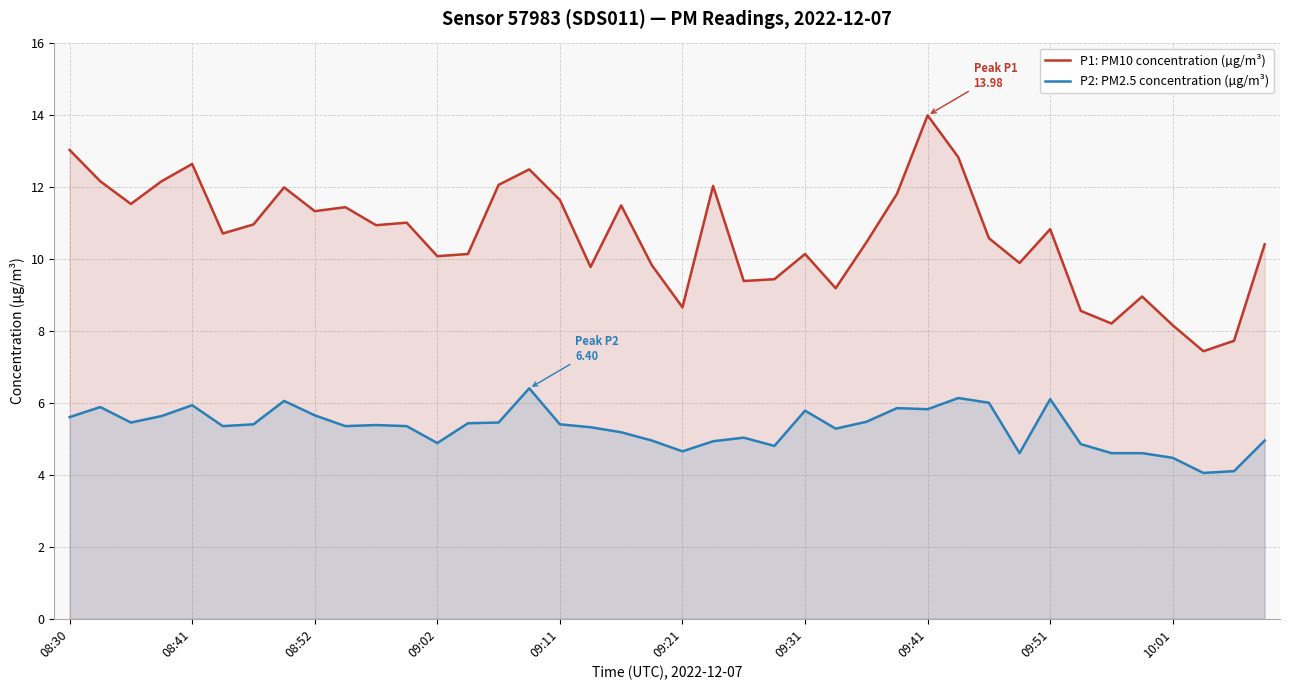

List the series in order of their overall mean, highest first.

P1: PM10 concentration (µg/m³), P2: PM2.5 concentration (µg/m³)